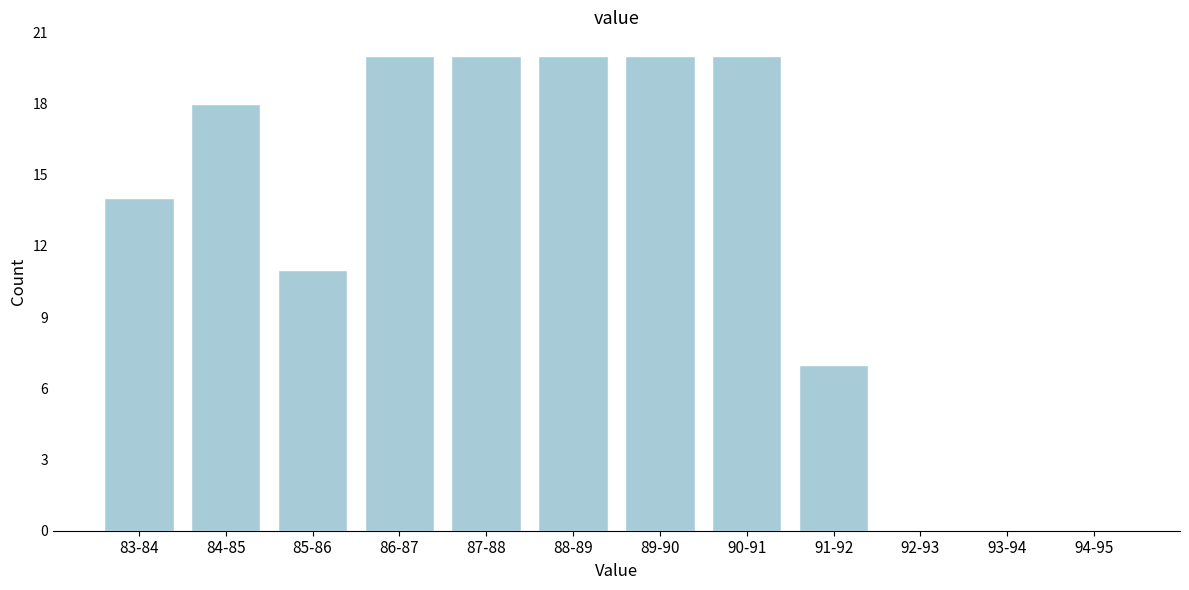

Reading left to right, list all the values displayed in this chart.

83-84=14	84-85=18	85-86=11	86-87=20	87-88=20	88-89=20	89-90=20	90-91=20	91-92=7	92-93=0	93-94=0	94-95=0